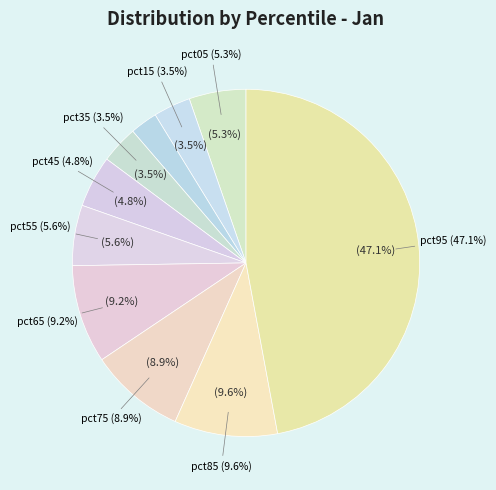

The pct55 slice represents 6% of the pie. True or false?

True